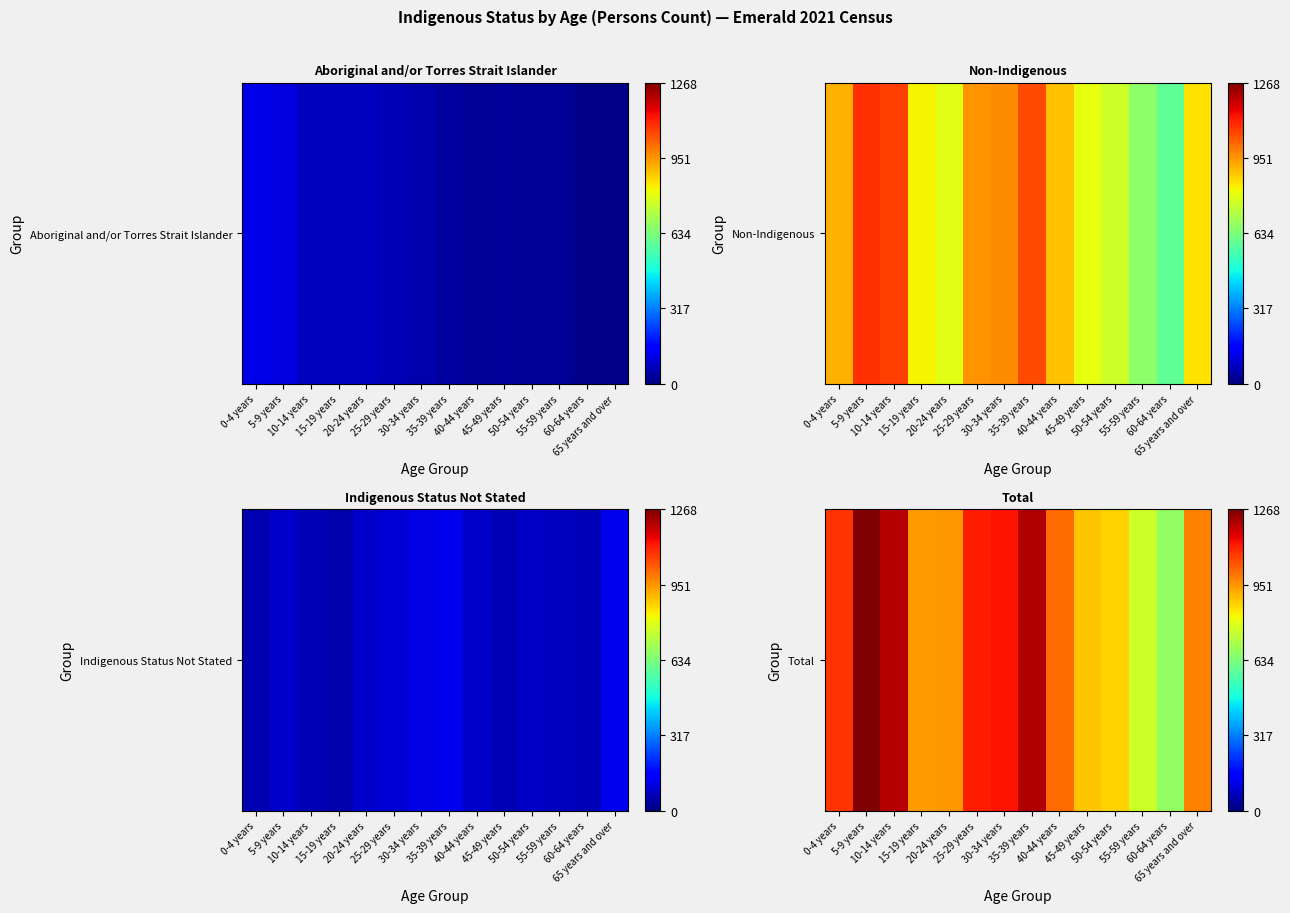

What is the difference between the maximum and second lowest values?

506